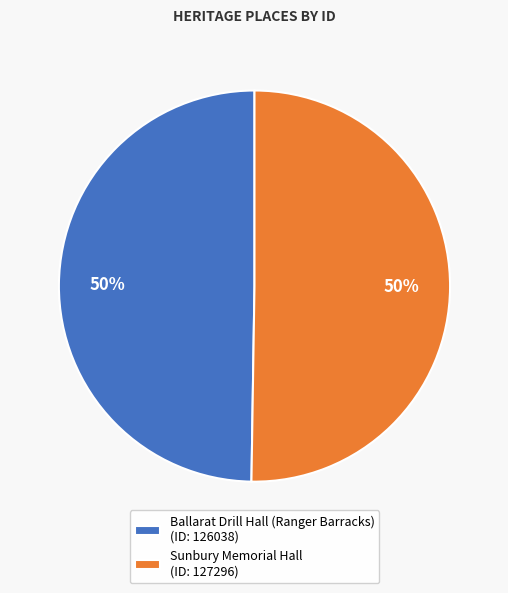

How many segments does this pie chart have?

2